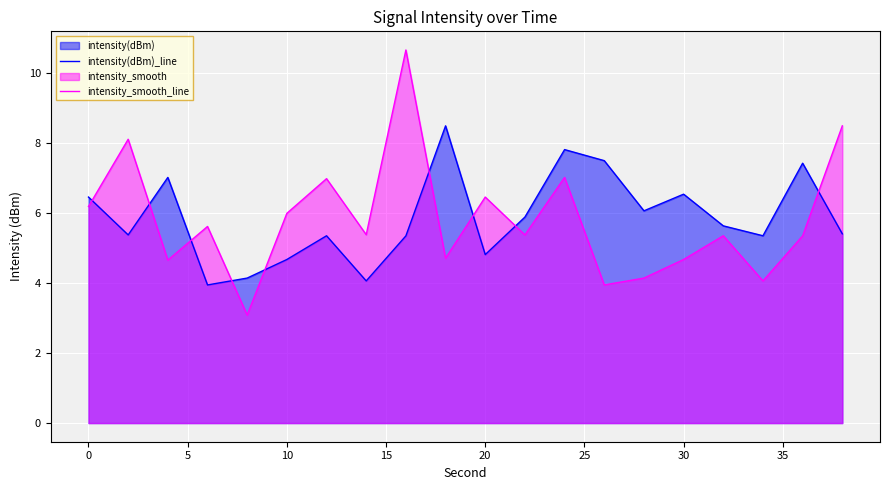

Which series has the widest spread of values?

intensity_smooth_line